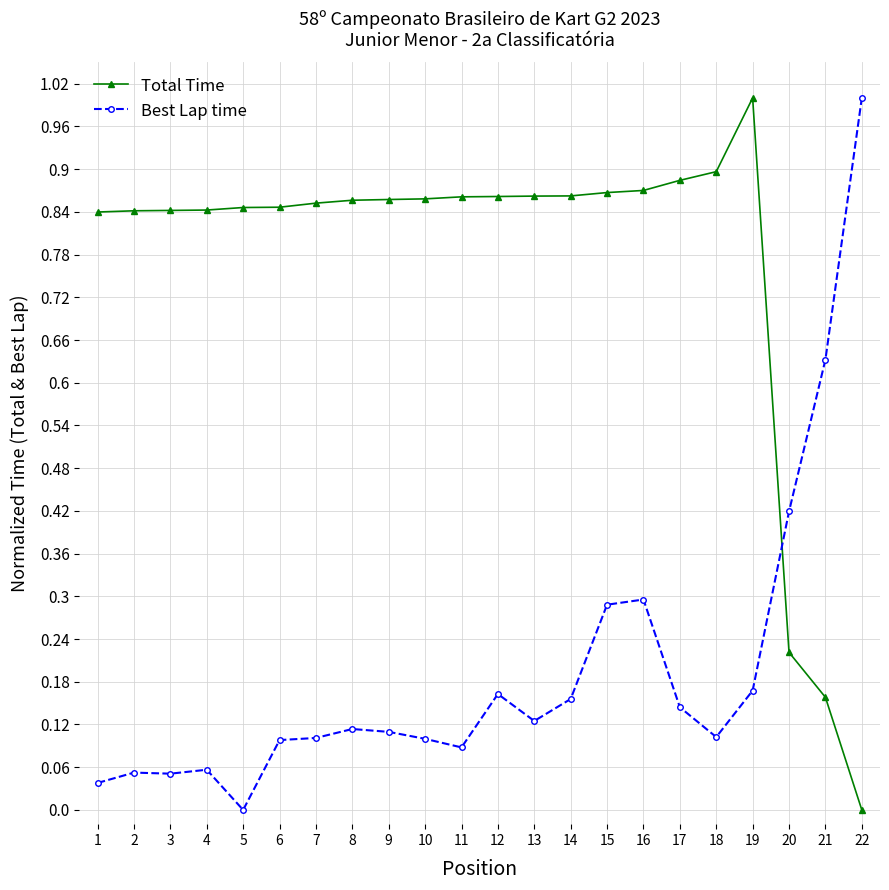

What is the difference between the Best Lap time values at 9 and 21?

0.5